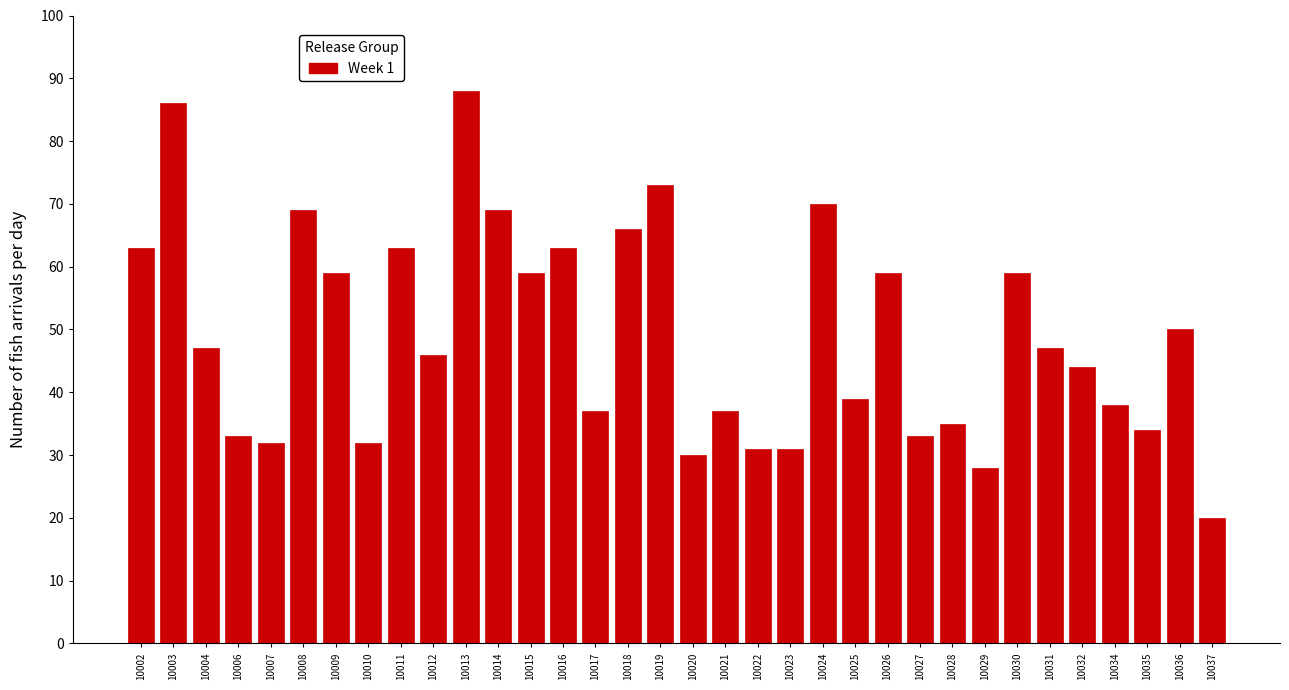

What is the sum of all values?

1670